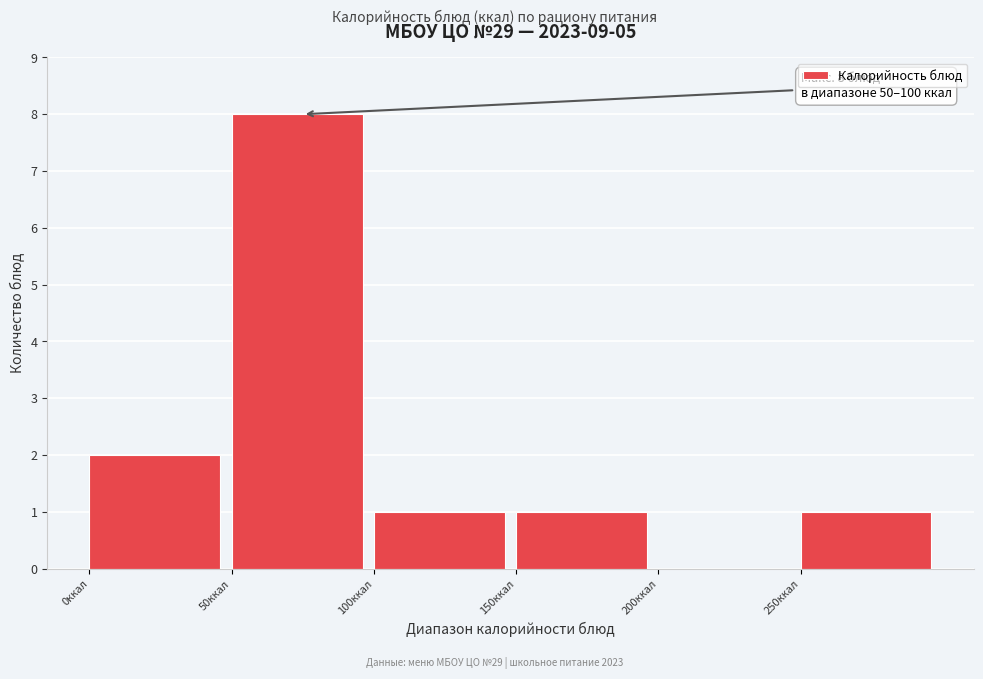

Over which range of the x-axis is the bar tallest?

50 to 100